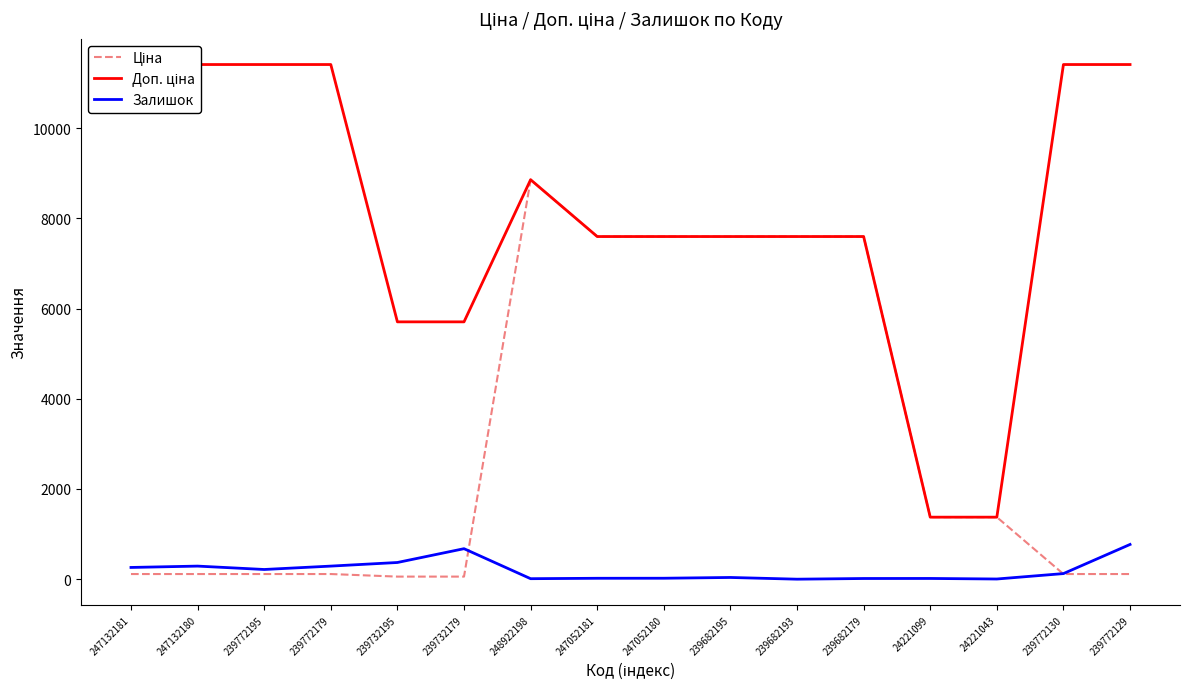

What is the greatest value displayed?

11410.0